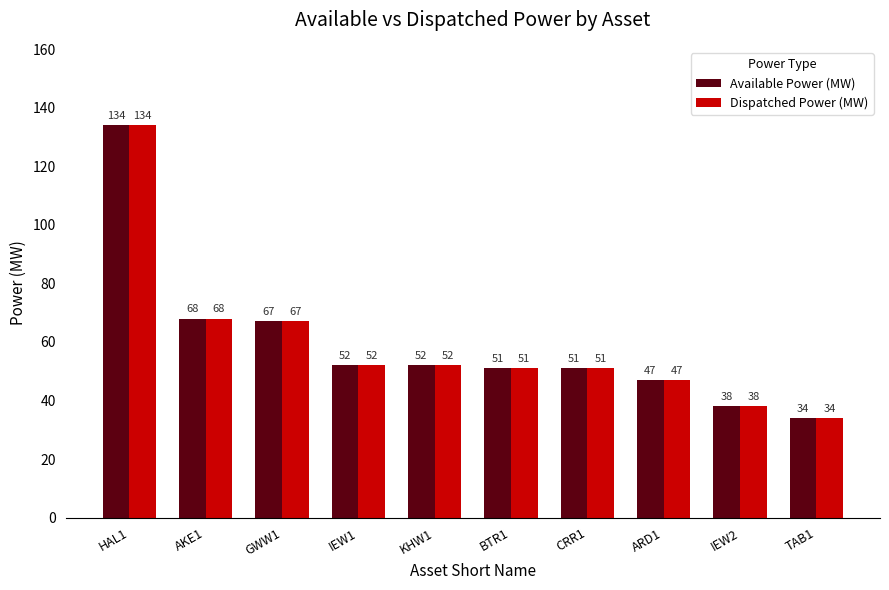

What is the lowest value of the Dispatched Power (MW) series?

34